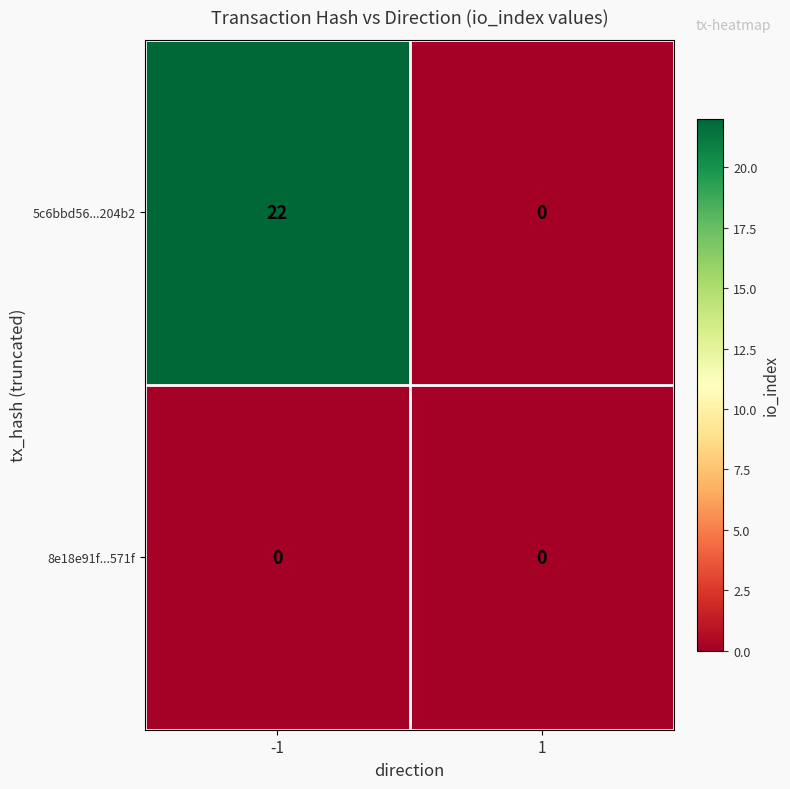

What is the difference between the maximum and minimum values in the 5c6bbd56...204b2 series?

22